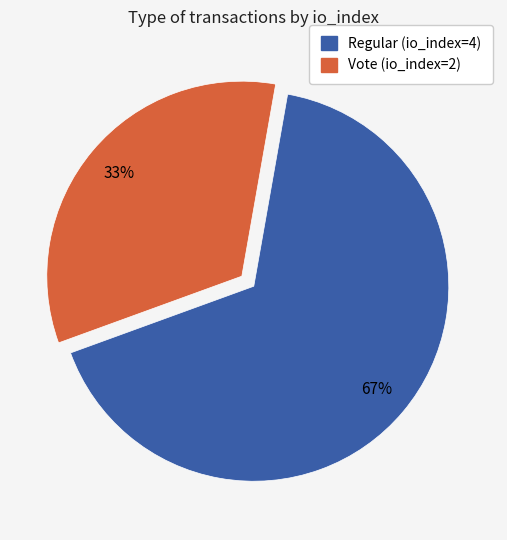

Is it true that Regular (io_index=4) is 67% of the pie?

True